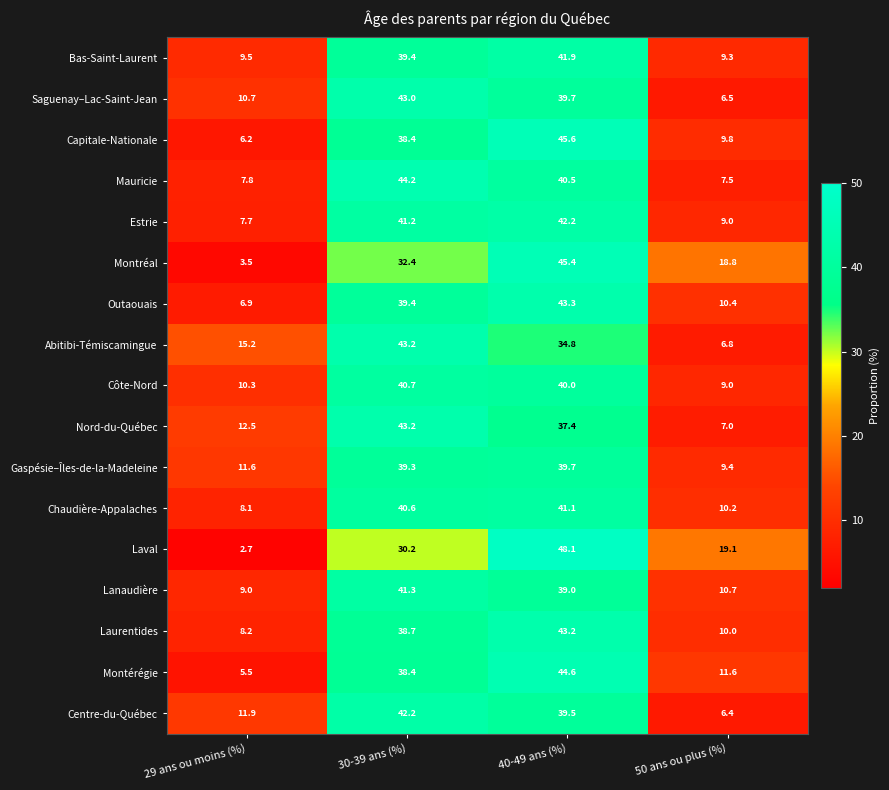

What is the difference between the maximum and minimum values in the Saguenay–Lac-Saint-Jean series?

36.5